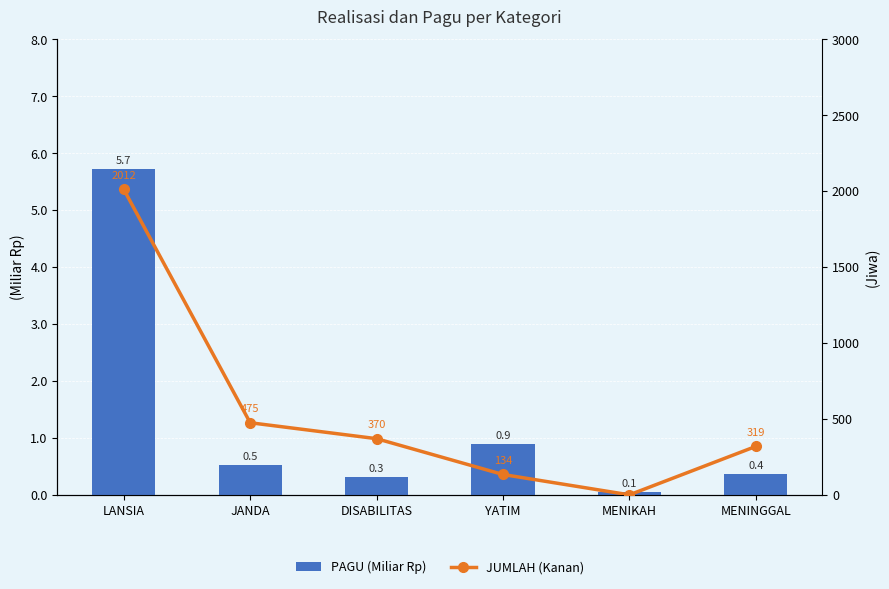

Rank the series by their maximum value, from lowest to highest.

PAGU (Miliar Rp), JUMLAH (Kanan)